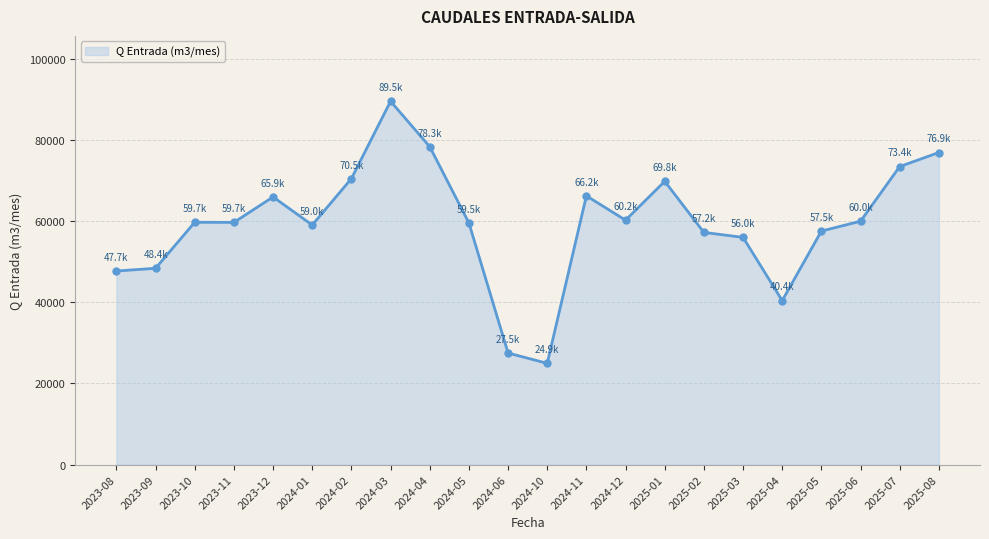

What is the change in value from 2023-11 to 2025-02?

-2467.0